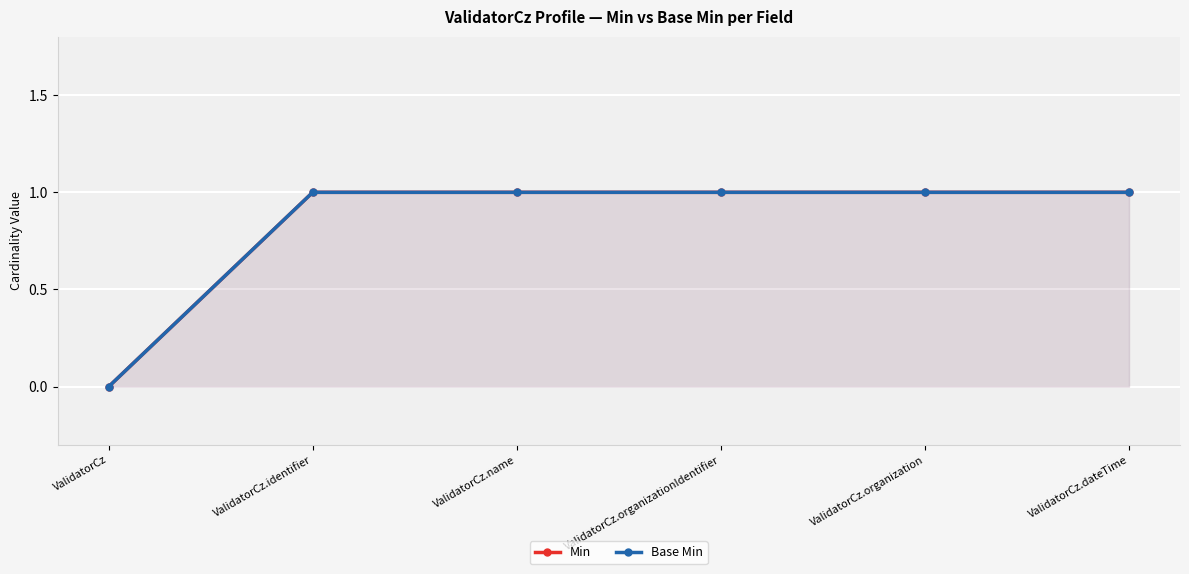

Reading left to right, transcribe all the data shown in this chart.

Min: 0	1	1	1	1	1
Base Min: 0	1	1	1	1	1